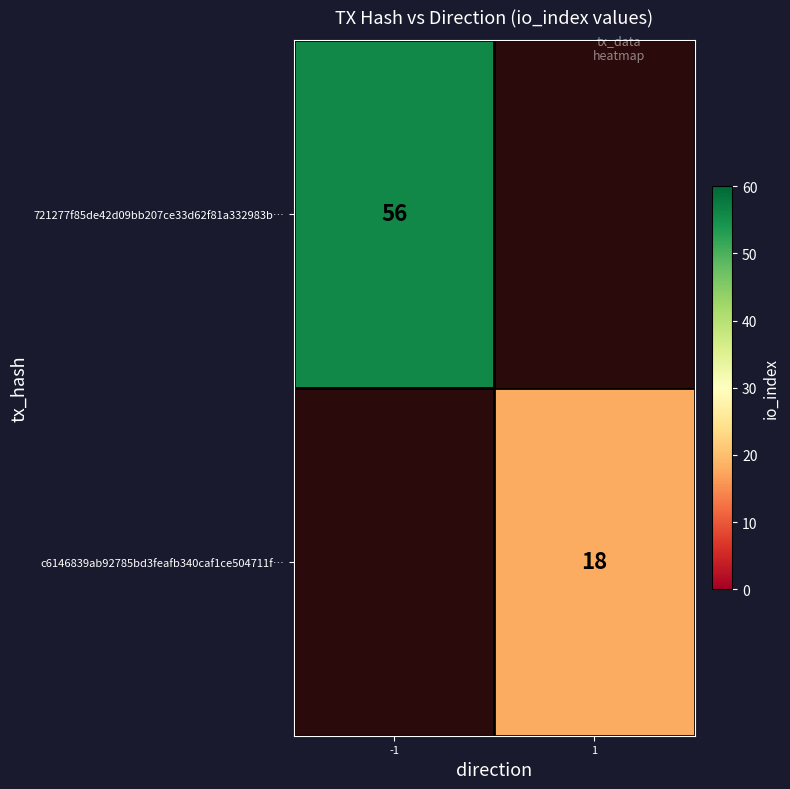

The value of 721277f85de42d09bb207ce33d62f81a332983b… at -1 is 16. True or false?

False